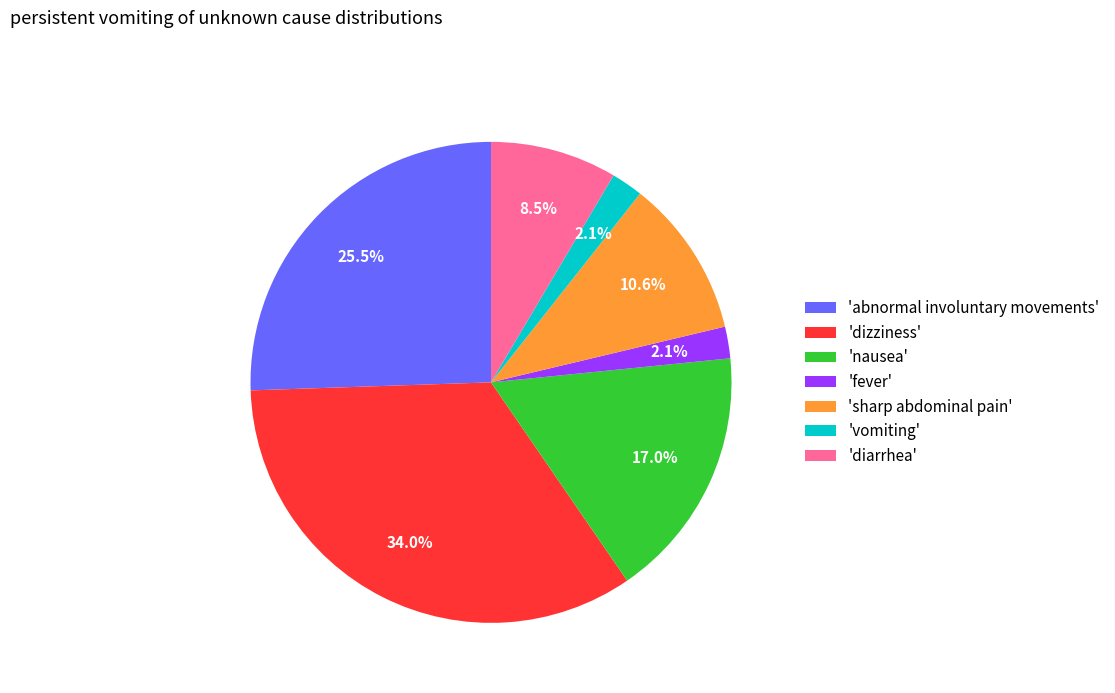

Do 'fever' and 'dizziness' together represent more than half of the pie?

No